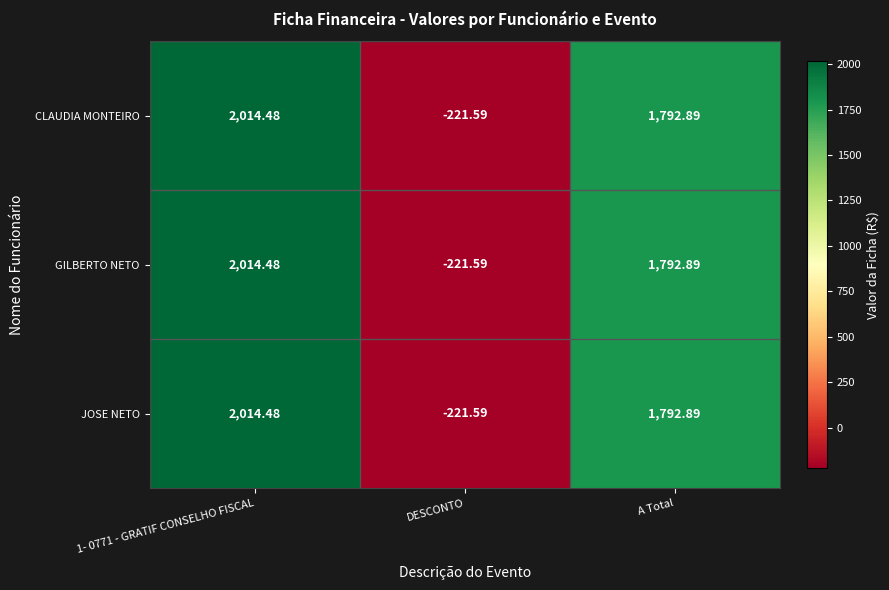

How many negative values does the CLAUDIA MONTEIRO series have?

1